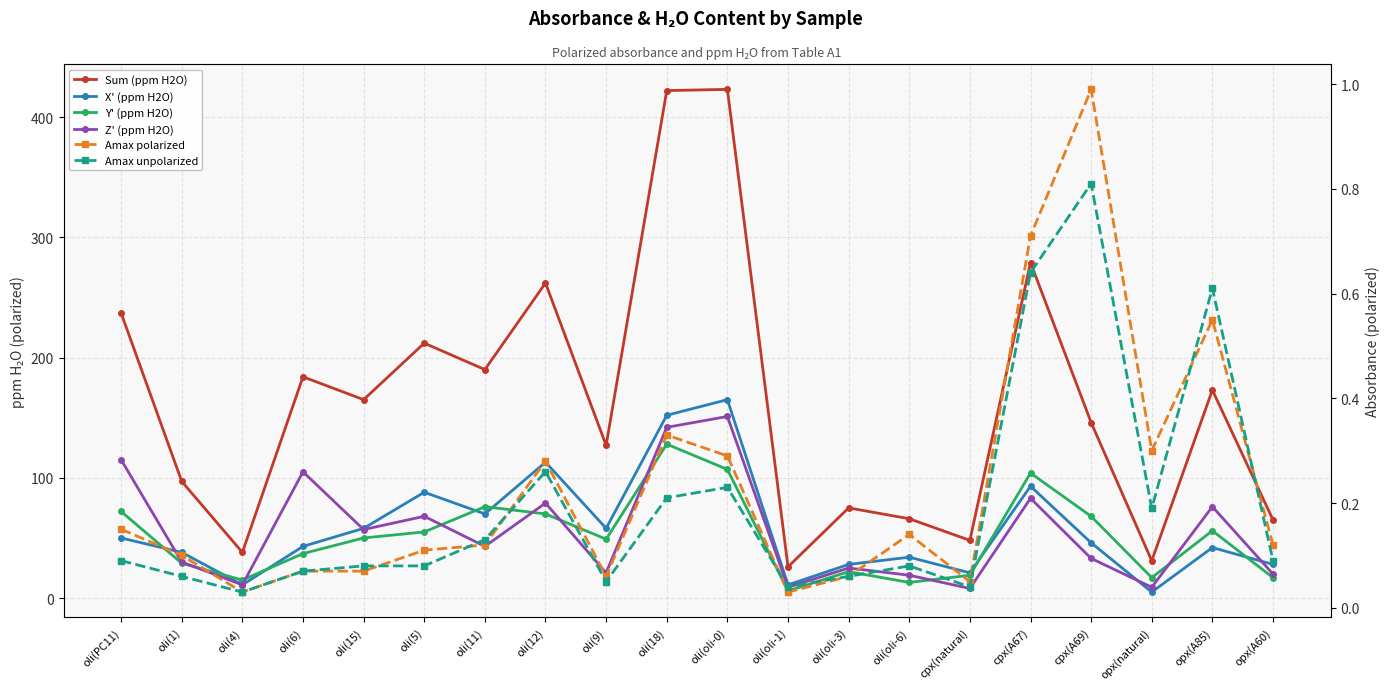

At how many categories does at least one series exceed 414?

2